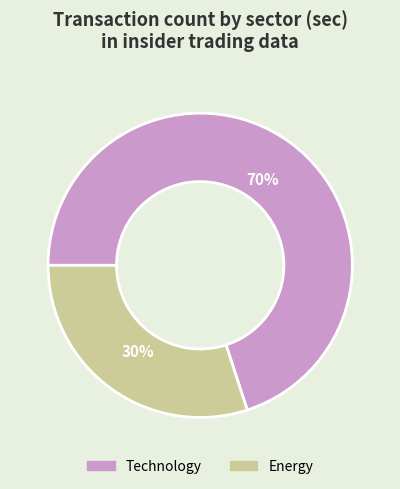

What percentage is the Energy slice, to the nearest percent?

30%